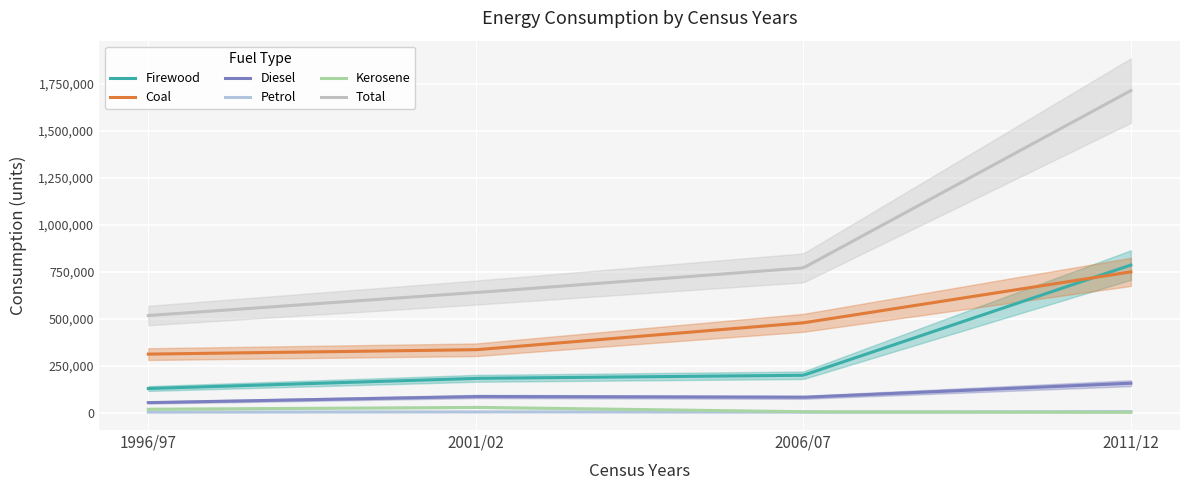

Rank the series by their maximum value, from lowest to highest.

Petrol, Kerosene, Diesel, Coal, Firewood, Total